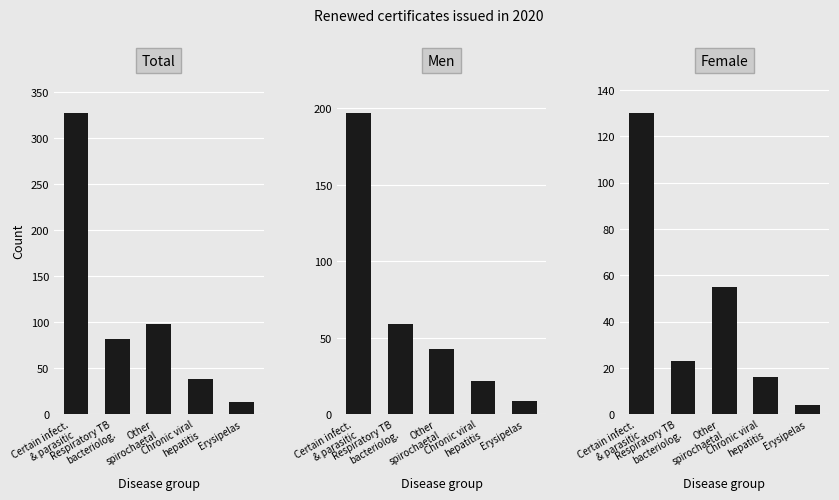

What position from the left is Other
spirochaetal?

3